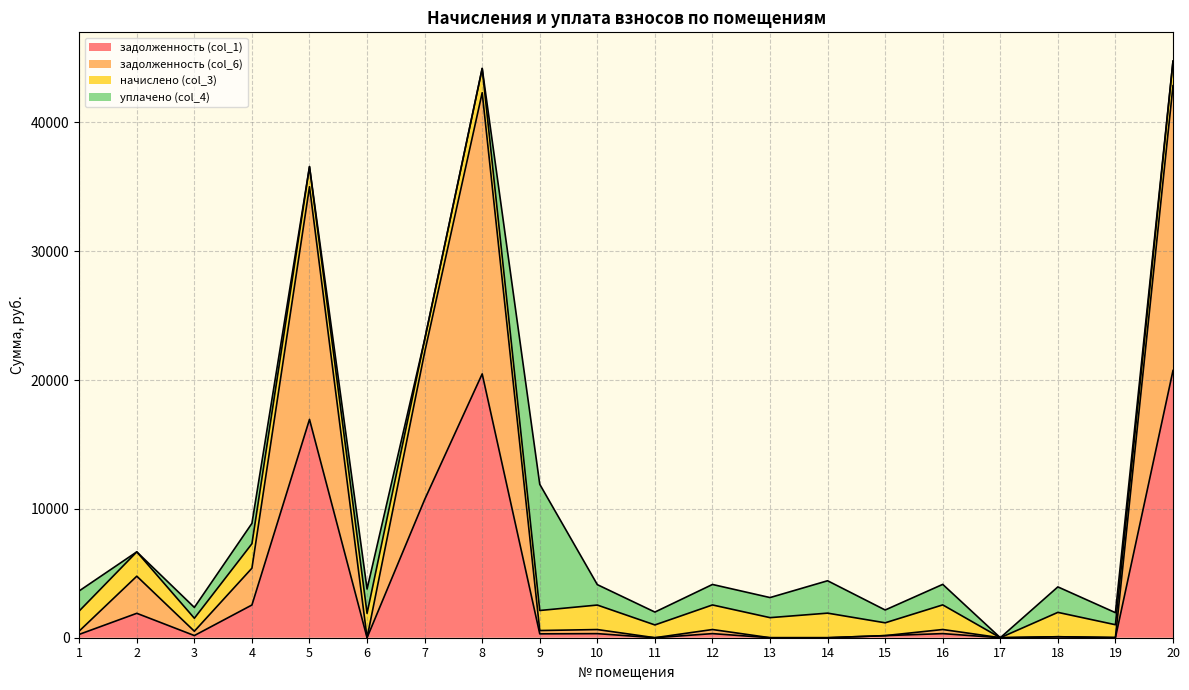

At how many categories does at least one series exceed 27390?

3